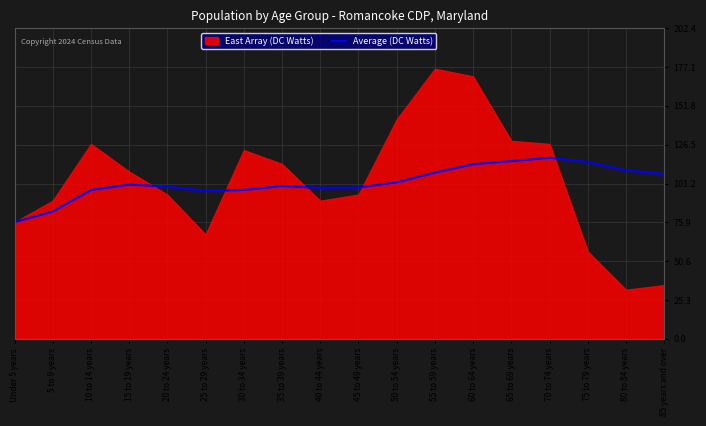

What is the lowest value of the Average (DC Watts) series?

76.0